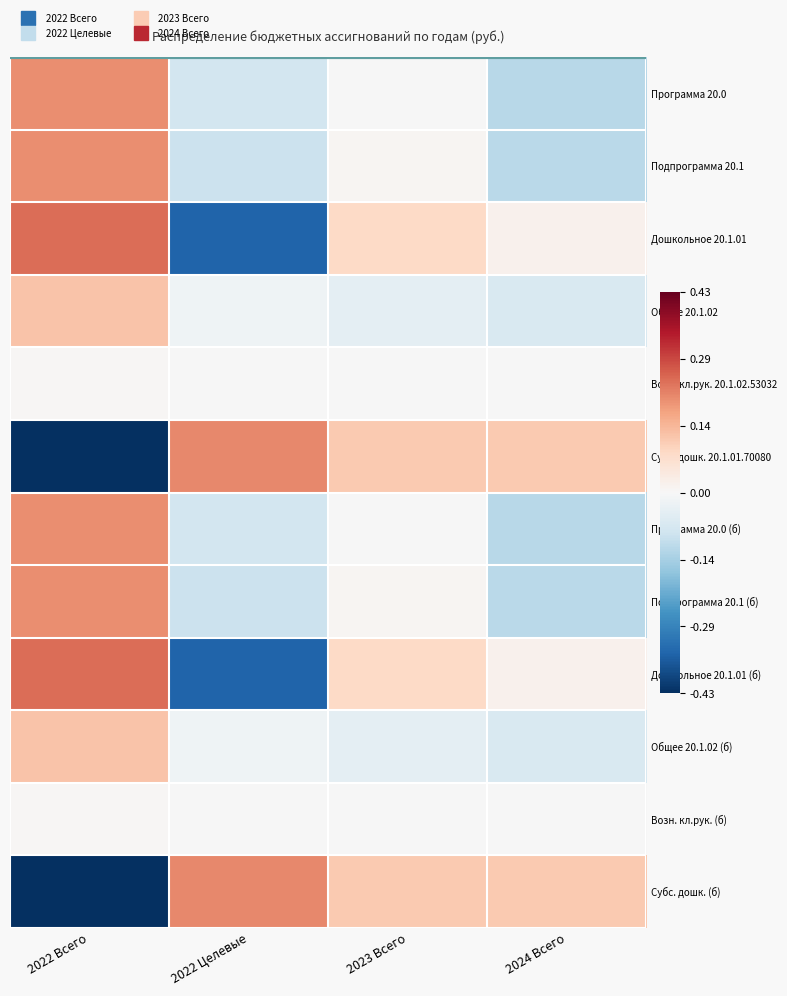

How many series are shown in this chart?

12